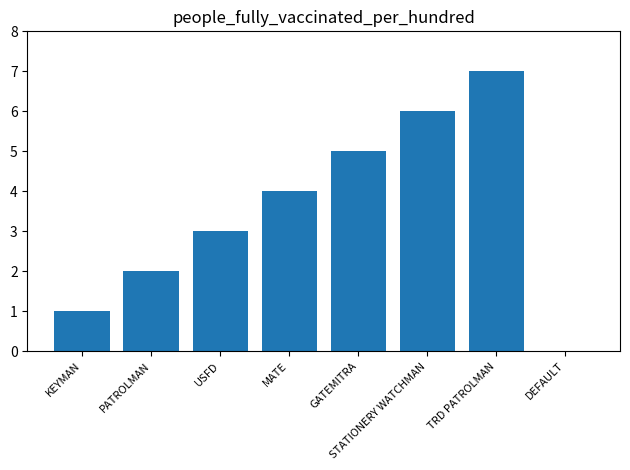

Read the value at TRD PATROLMAN.

7